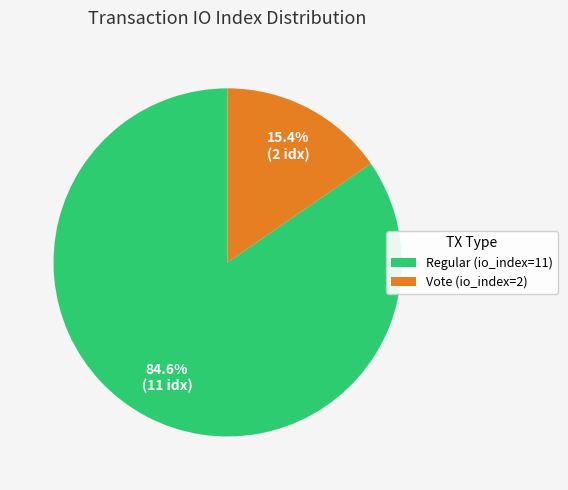

The Vote (io_index=2) slice represents 25% of the pie. True or false?

False